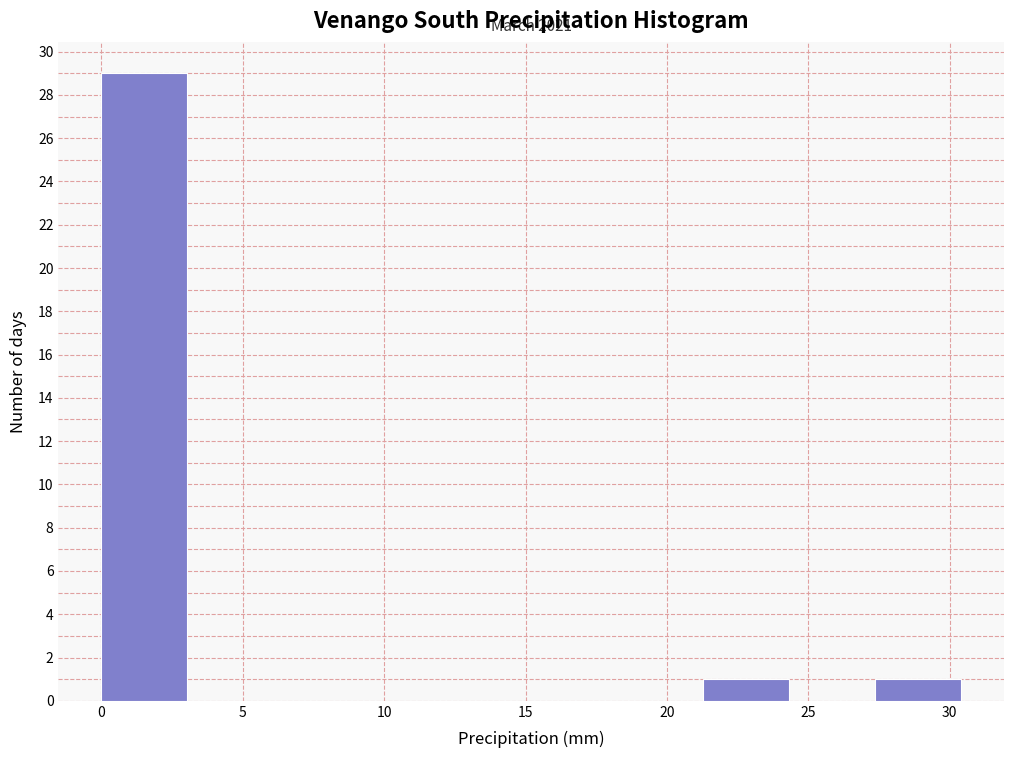

Over which range of the x-axis is the bar tallest?

0.0 to 3.0